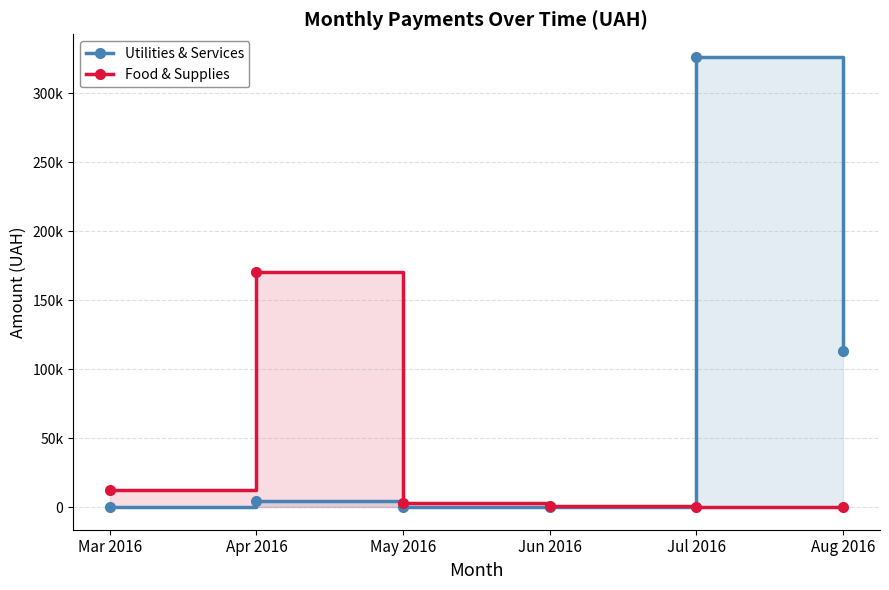

Where does the Food & Supplies series first go above 2886?

Mar 2016